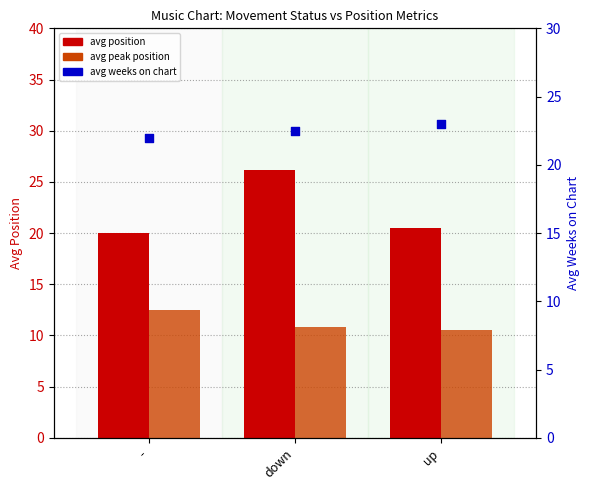

Which series has the widest spread of Y values?

avg position